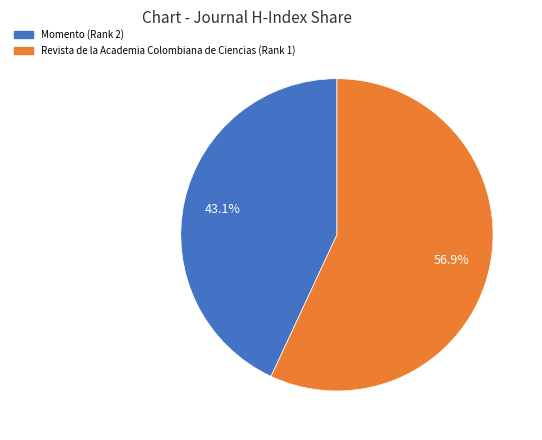

Approximately how many times larger is the value at Revista de la Academia Colombiana de Ciencias (Rank 1) compared to Momento (Rank 2)?

1.3